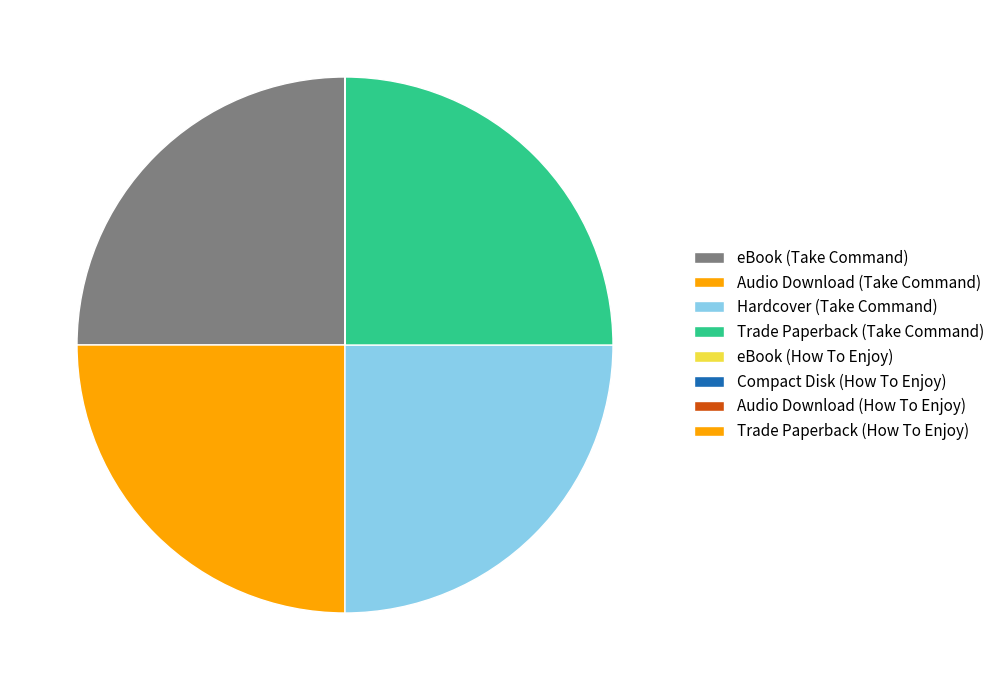

Which slice is the smallest?

eBook (How To Enjoy)